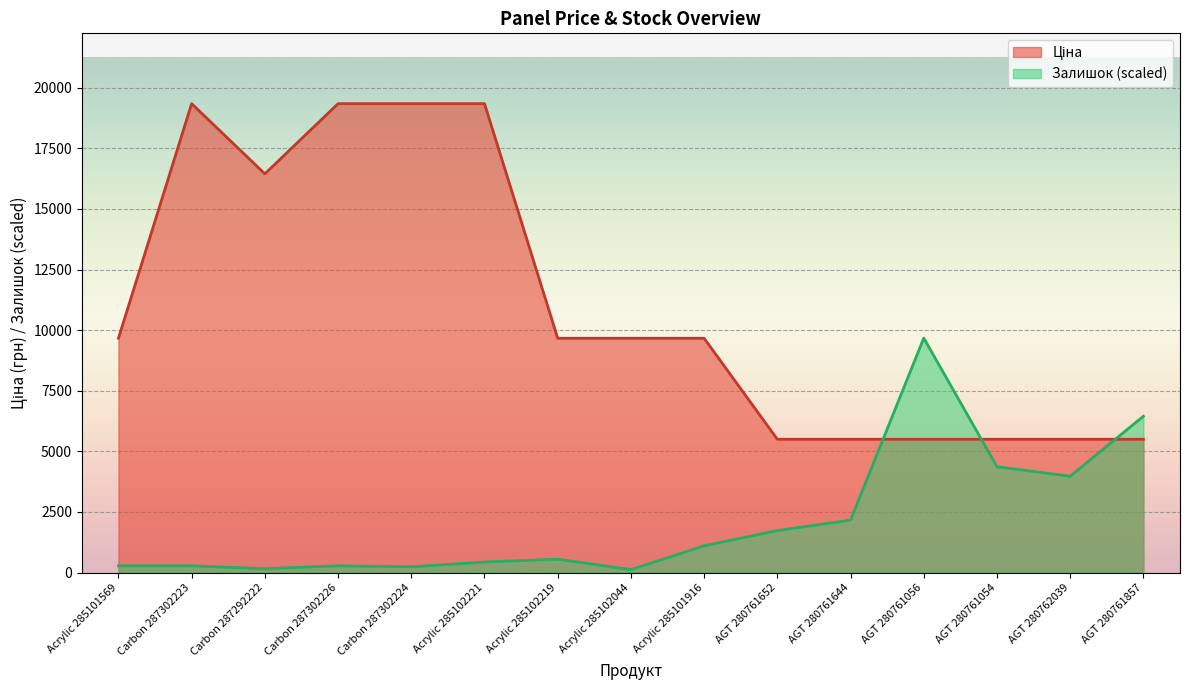

The Ціна series shows 5497.3 at AGT 280762039. True or false?

True